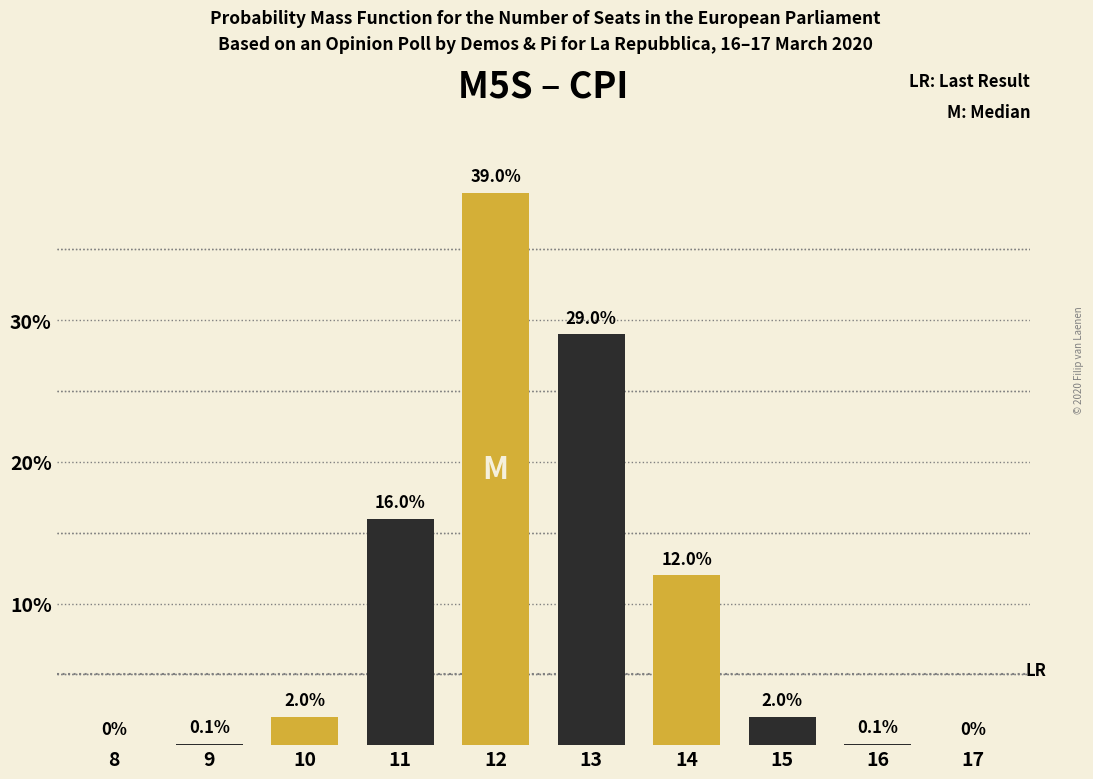

Reading left to right, extract all data points from this chart.

8=0.0	9=0.1	10=2.0	11=16.0	12=39.0	13=29.0	14=12.0	15=2.0	16=0.1	17=0.0